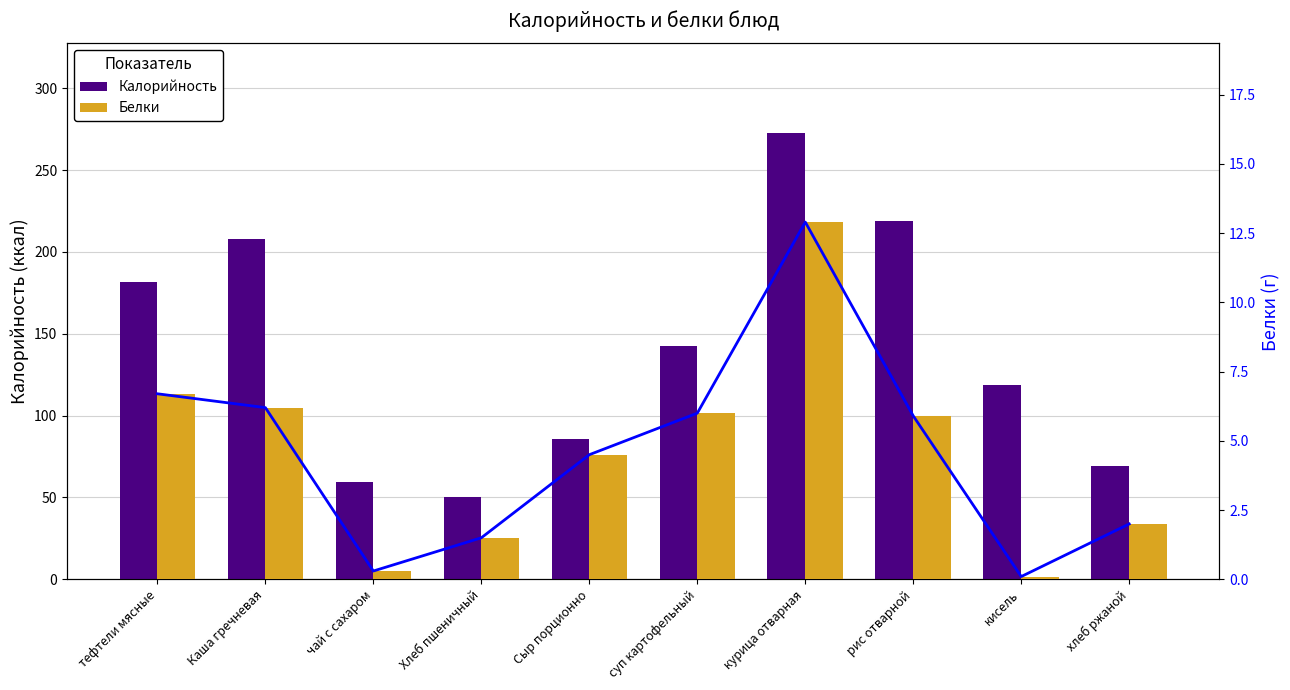

What is the difference between the highest and lowest values at кисель?

118.4